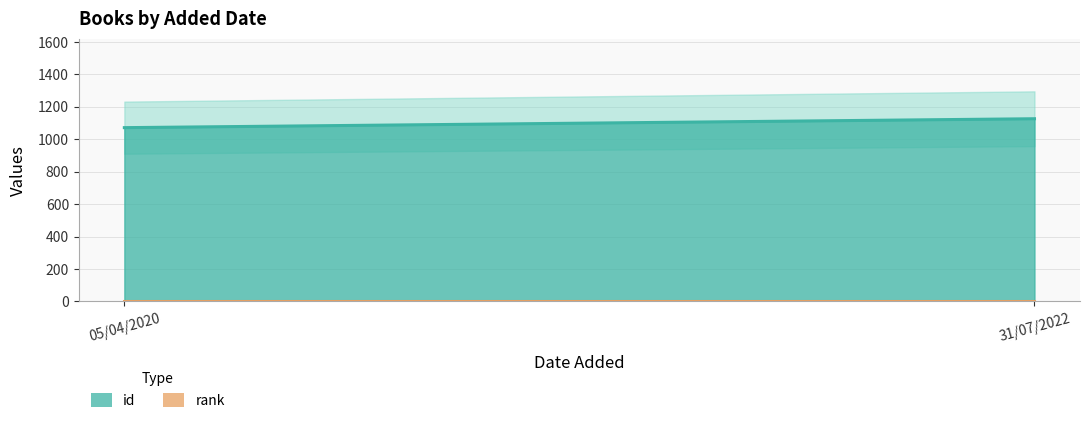

What is the average value of the rank series?

1